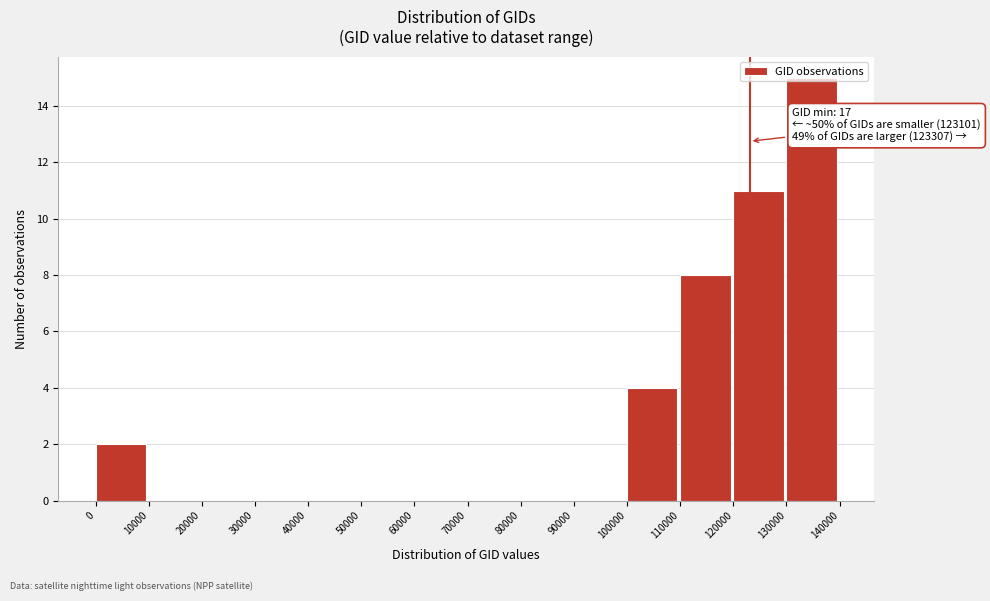

Which range on the x-axis has the tallest bar?

130000 to 140000